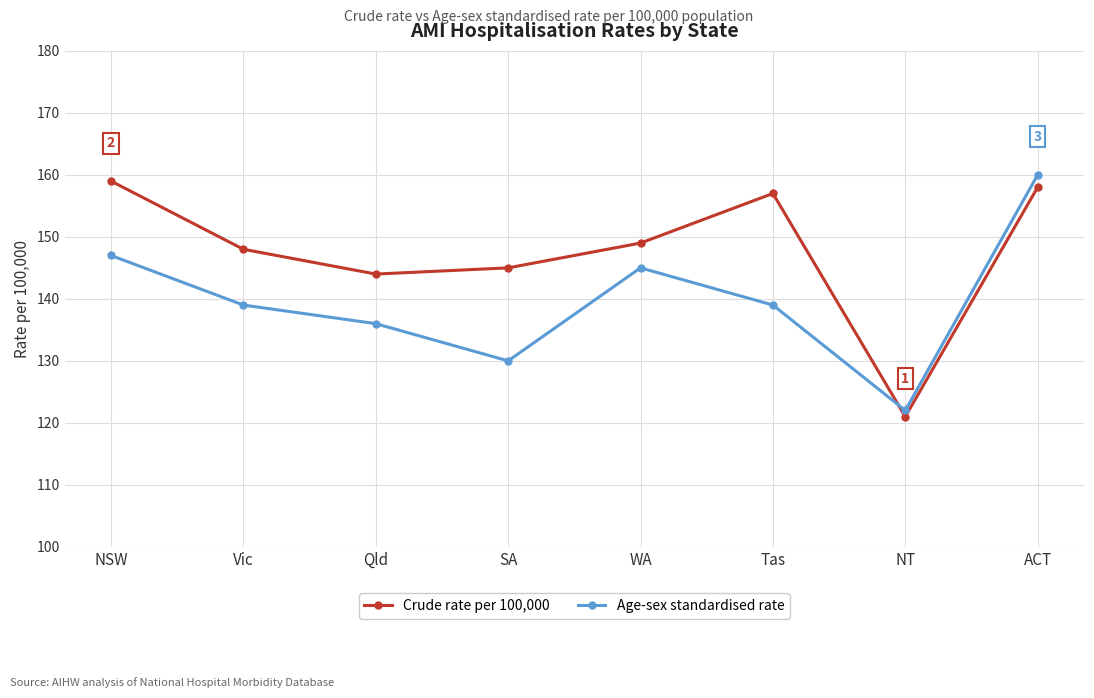

In Crude rate per 100,000, how many points are higher than both neighbors (excluding endpoints)?

1